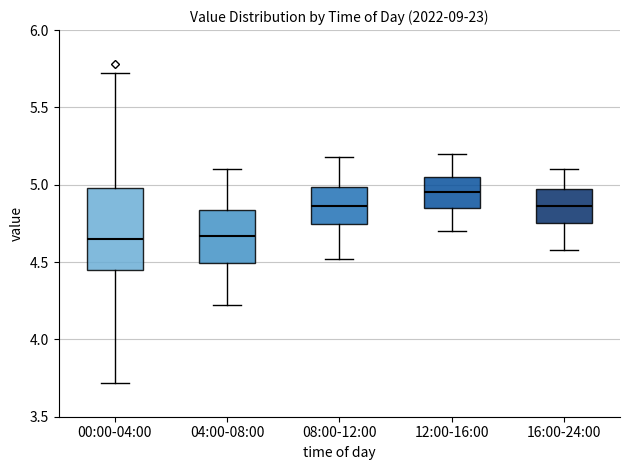

Comparing the boxes themselves (not the whiskers), which one is the tallest?

00:00-04:00